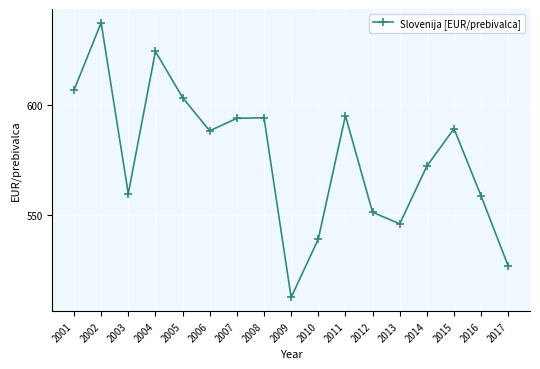

True or false: the data shows 1024.4 at 2007.

False